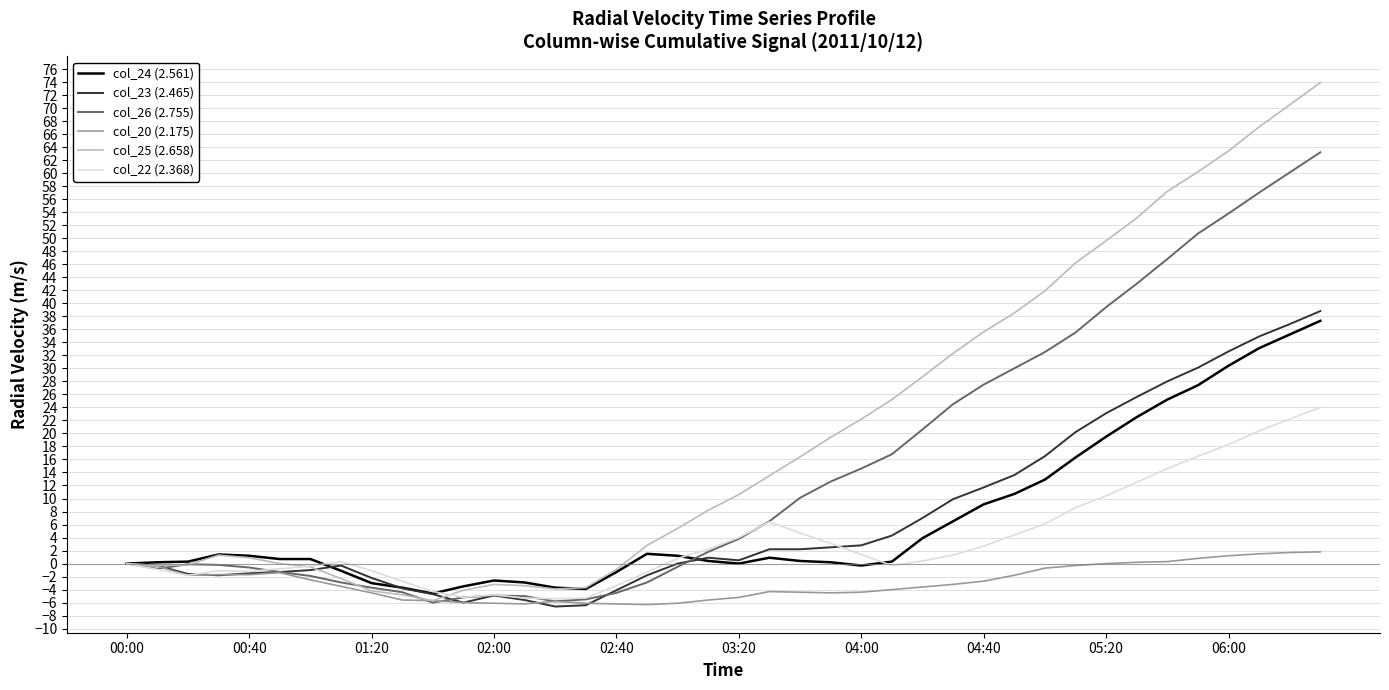

What is the maximum value for col_23 (2.465)?

38.8